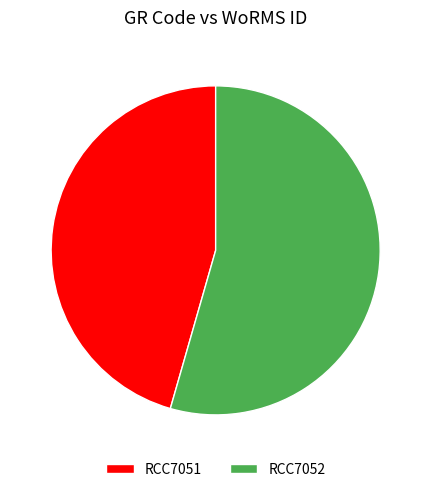

Rank the categories by value from lowest to highest.

RCC7051, RCC7052